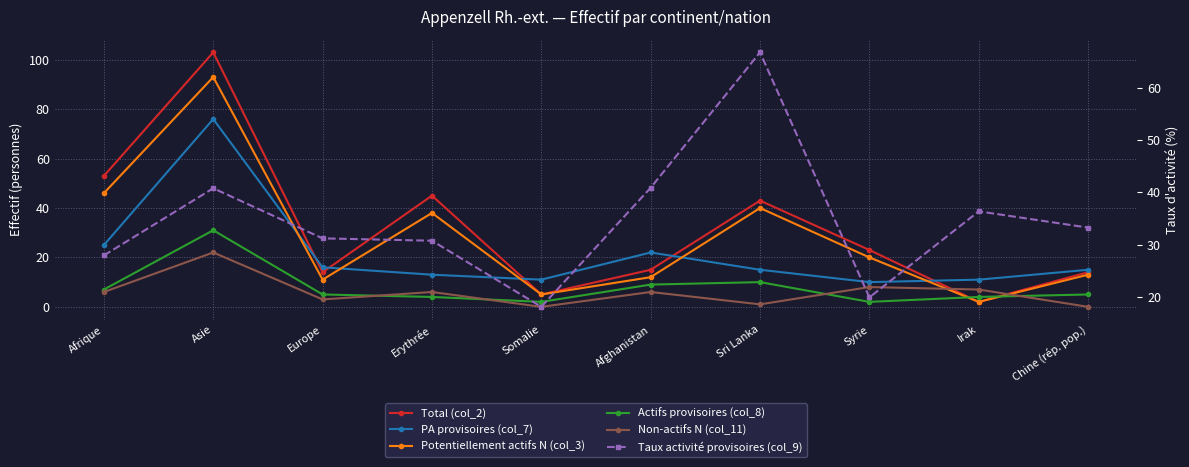

True or false: Non-actifs N (col_11) and Taux activité provisoires (col_9) intersect in this chart.

False